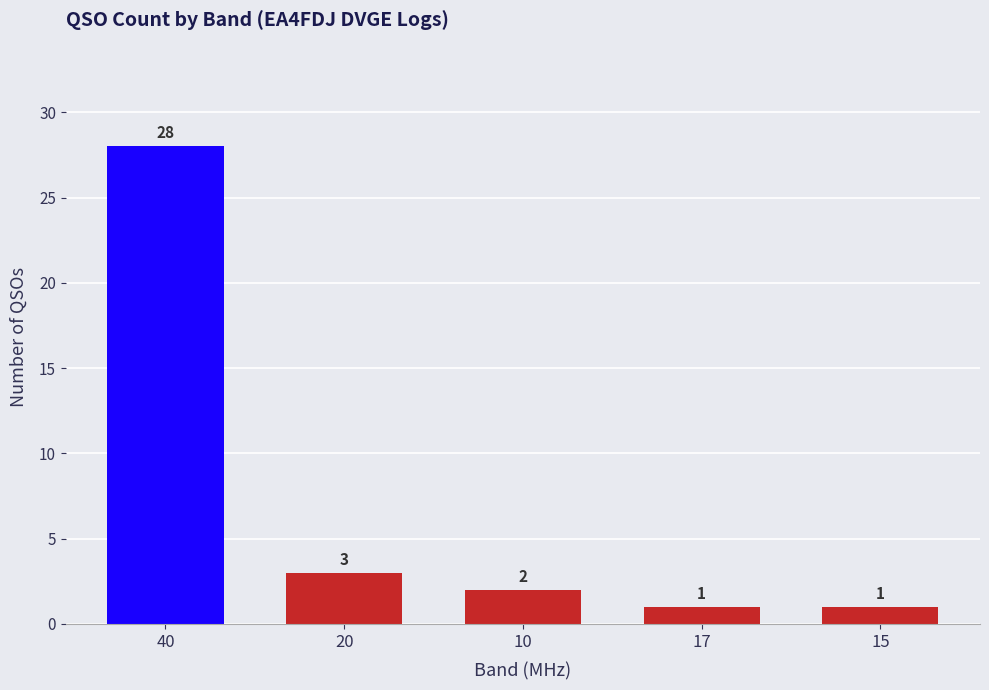

The chart shows a value of 50 at 40. True or false?

False